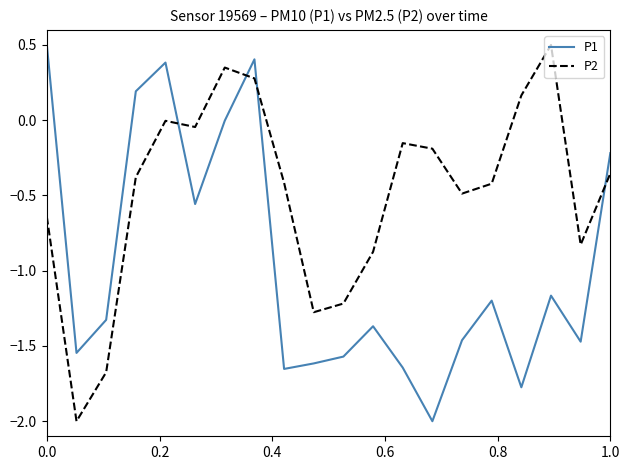

Which series ends up on top after the final intersection of P2 and P1?

P1